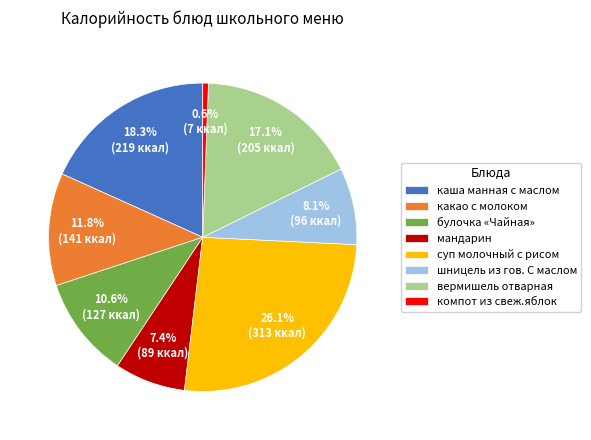

What is the total percentage of компот из свеж.яблок and суп молочный с рисом?

26.7%